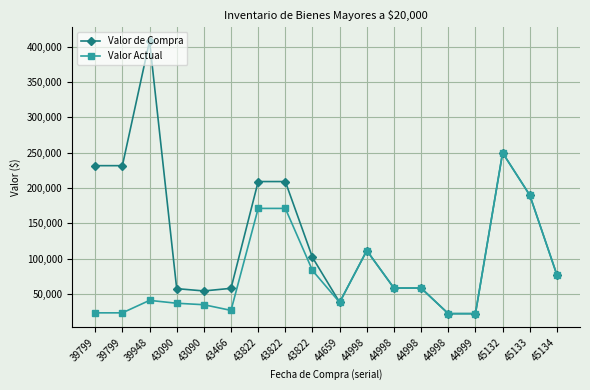

What are all the series names shown in the legend?

Valor de Compra, Valor Actual